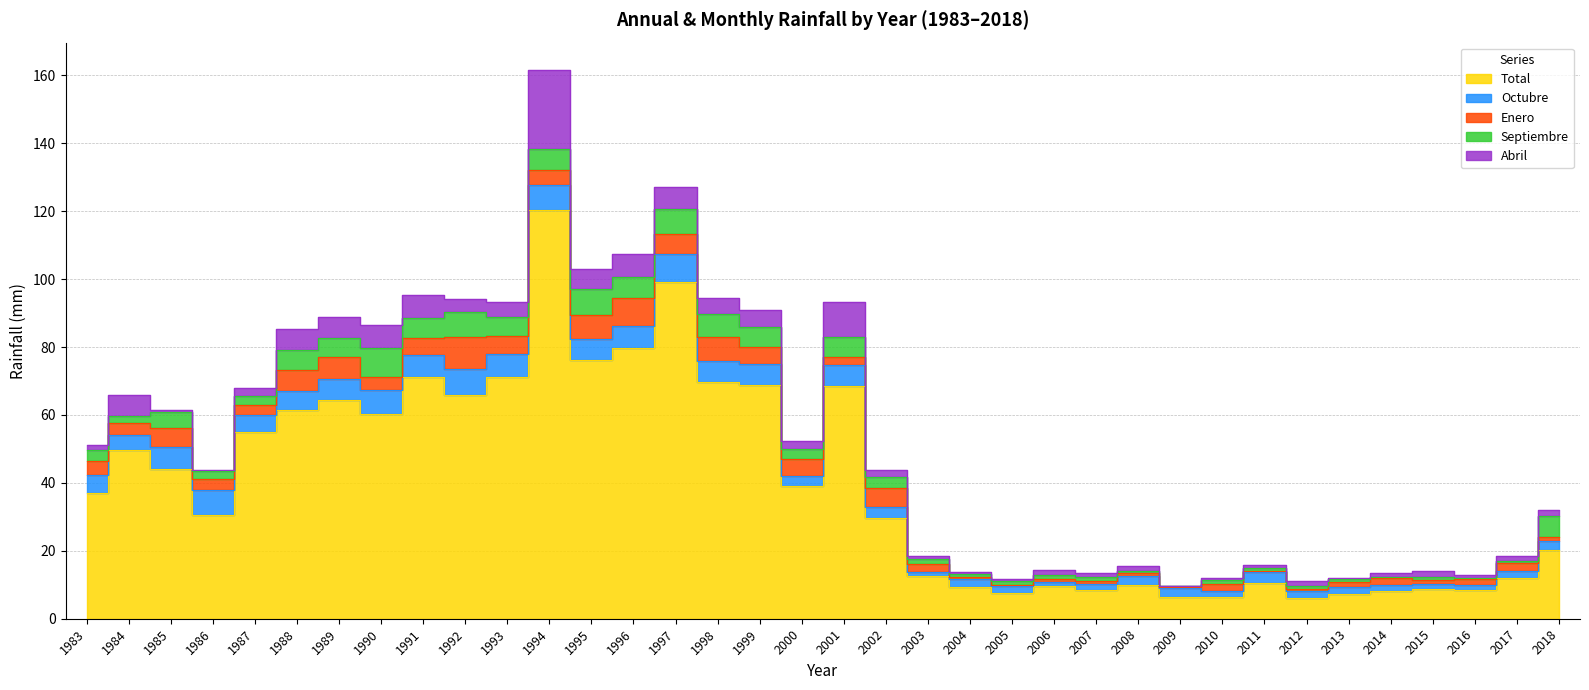

What is the value of the Octubre point at the 6th from the left?

5.6